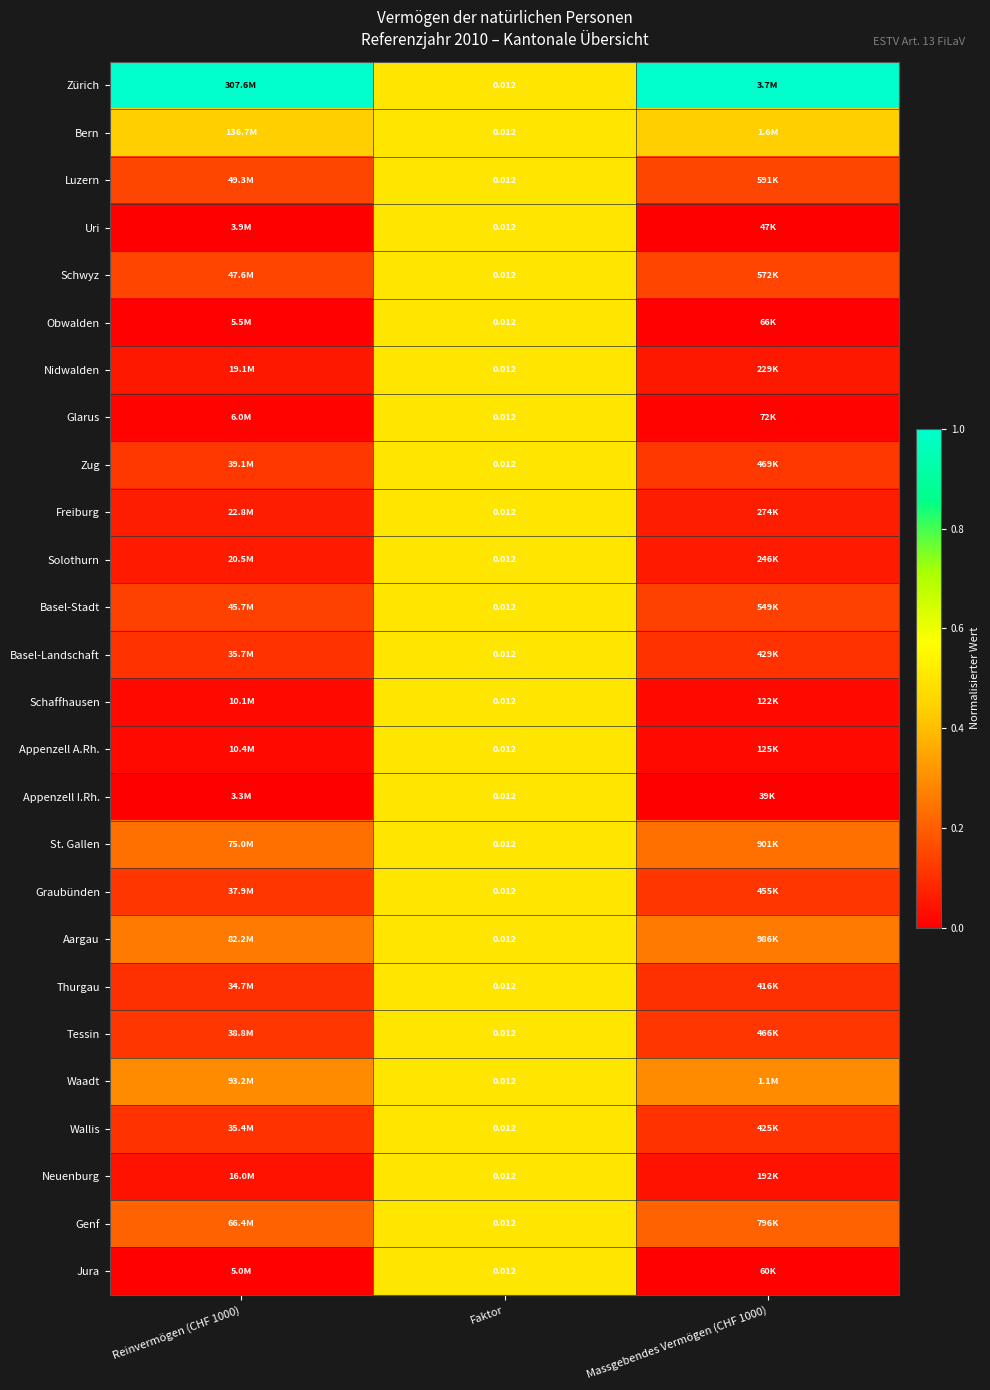

The Appenzell I.Rh. series shows -0.3 at Massgebendes Vermögen (CHF 1000). True or false?

False